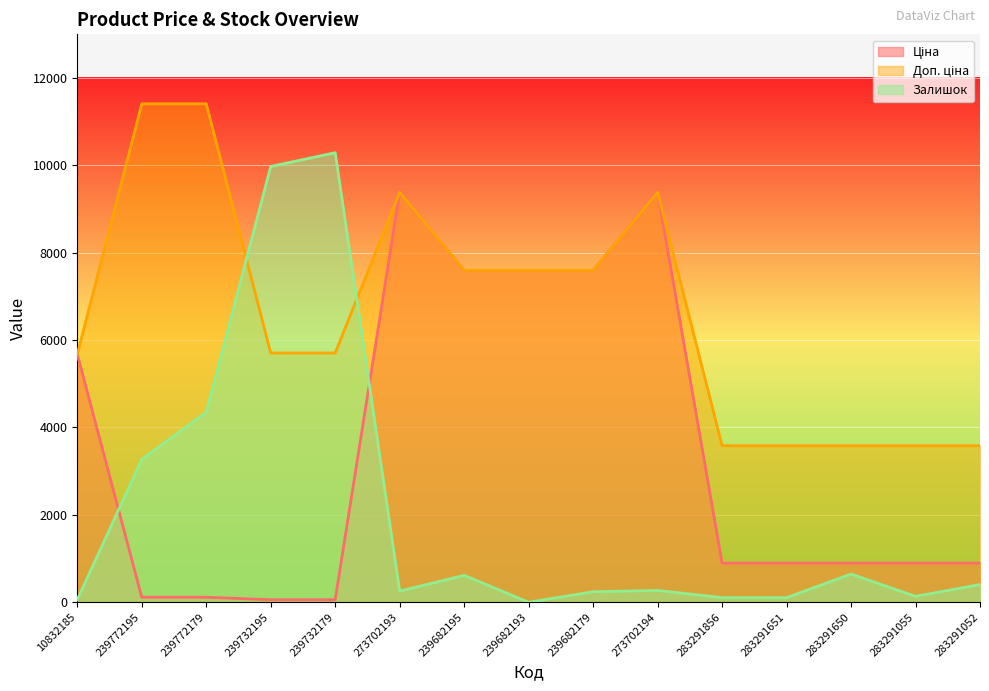

Does the chart display data point markers on the line(s)?

No